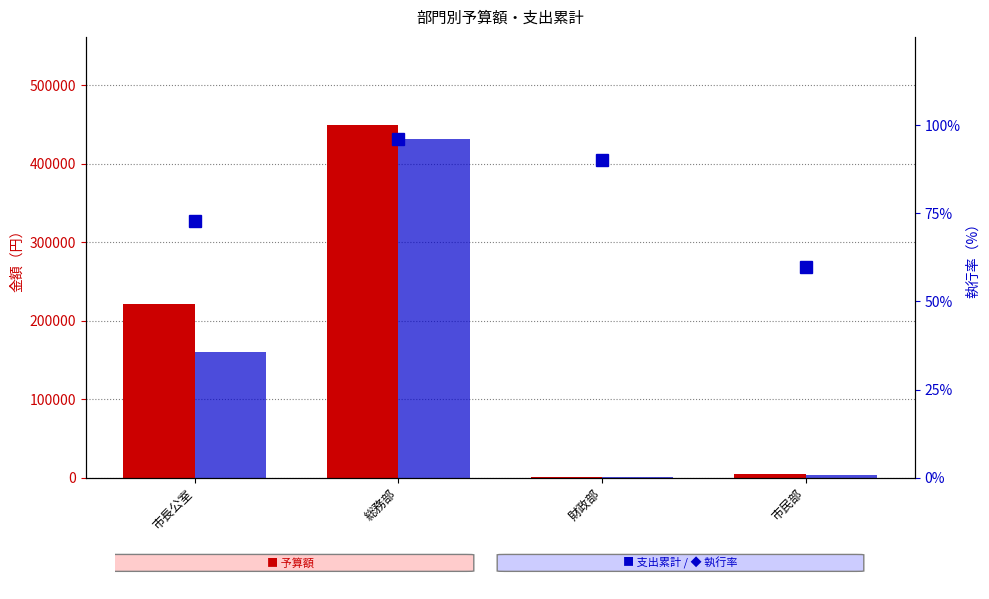

Reading left to right, what are all the values shown in this chart?

予算額: 市長公室=221000.0	総務部=449275.0	財政部=1000.0	市民部=5000.0
支出累計: 市長公室=160599.0	総務部=431755.0	財政部=900.0	市民部=2984.0
執行率(%): 市長公室=72.7	総務部=96.1	財政部=90.0	市民部=59.7